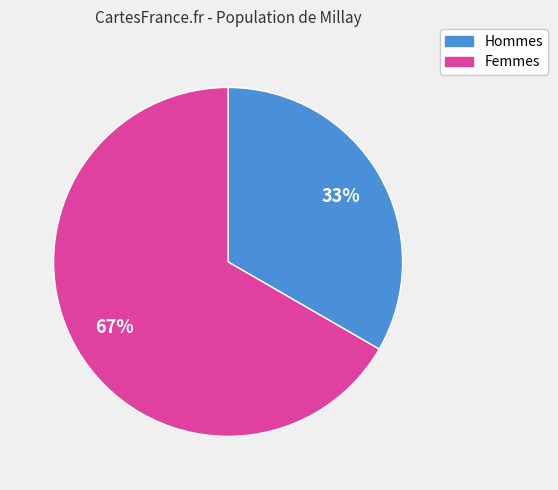

How many segments does this pie chart have?

2